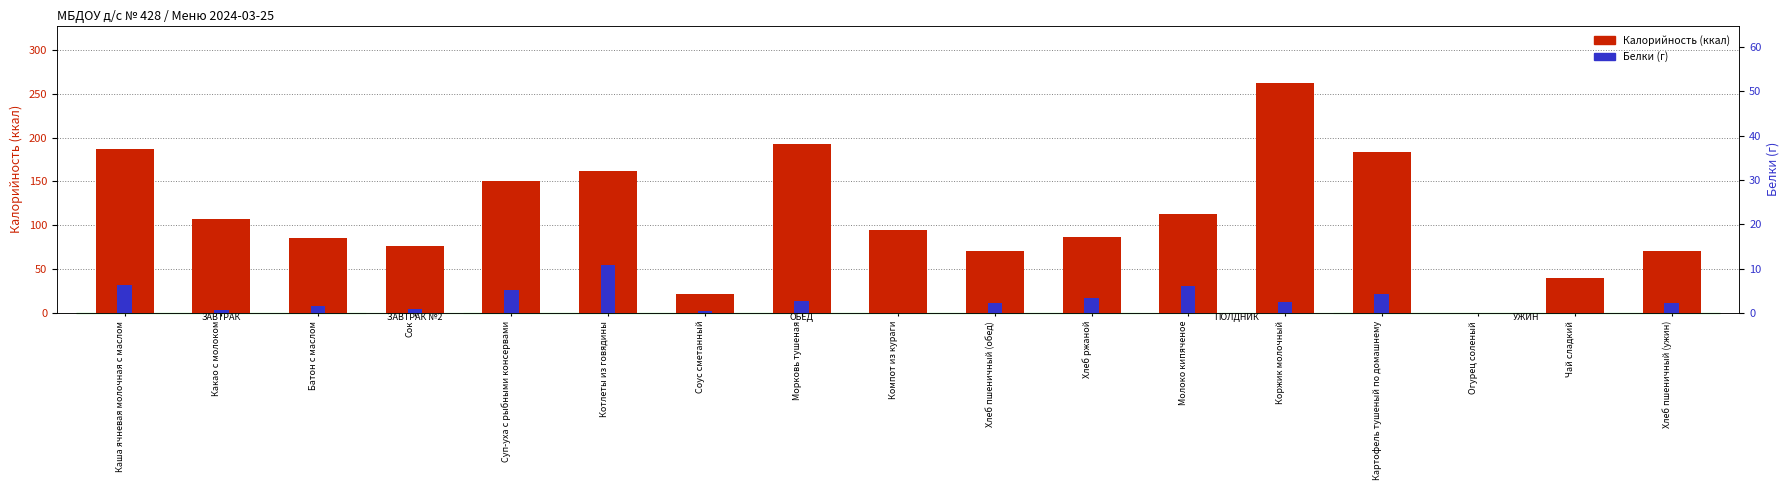

Where does the Калорийность series first go above 94?

Каша ячневая молочная с маслом